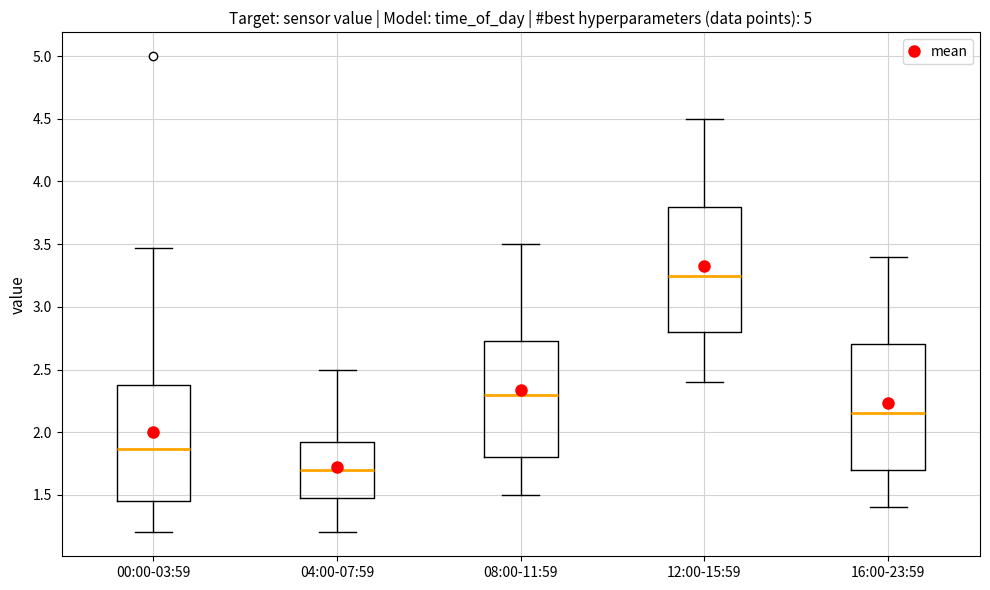

Where does the upper whisker of the box for 12:00-15:59 end on the y-axis? The values are not printed on the chart, so give them approximately, as read against the axis.

4.50